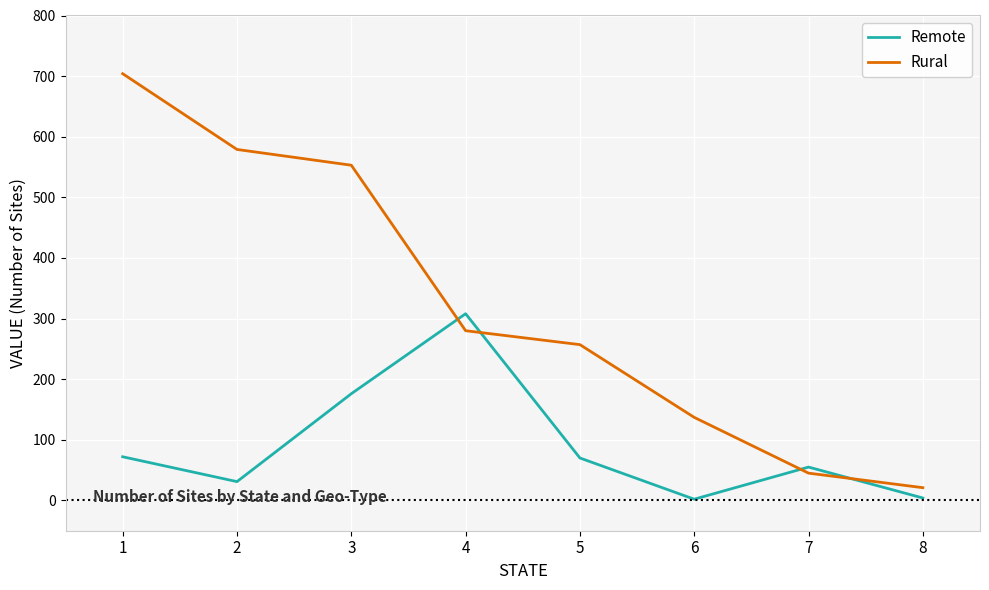

Rank the series by their maximum value, from lowest to highest.

Remote, Rural